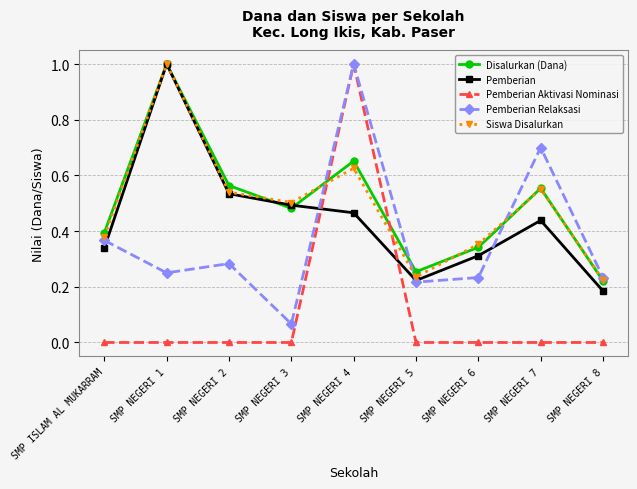

Between SMP NEGERI 5 and SMP NEGERI 7, which series saw the biggest shift?

Pemberian Relaksasi